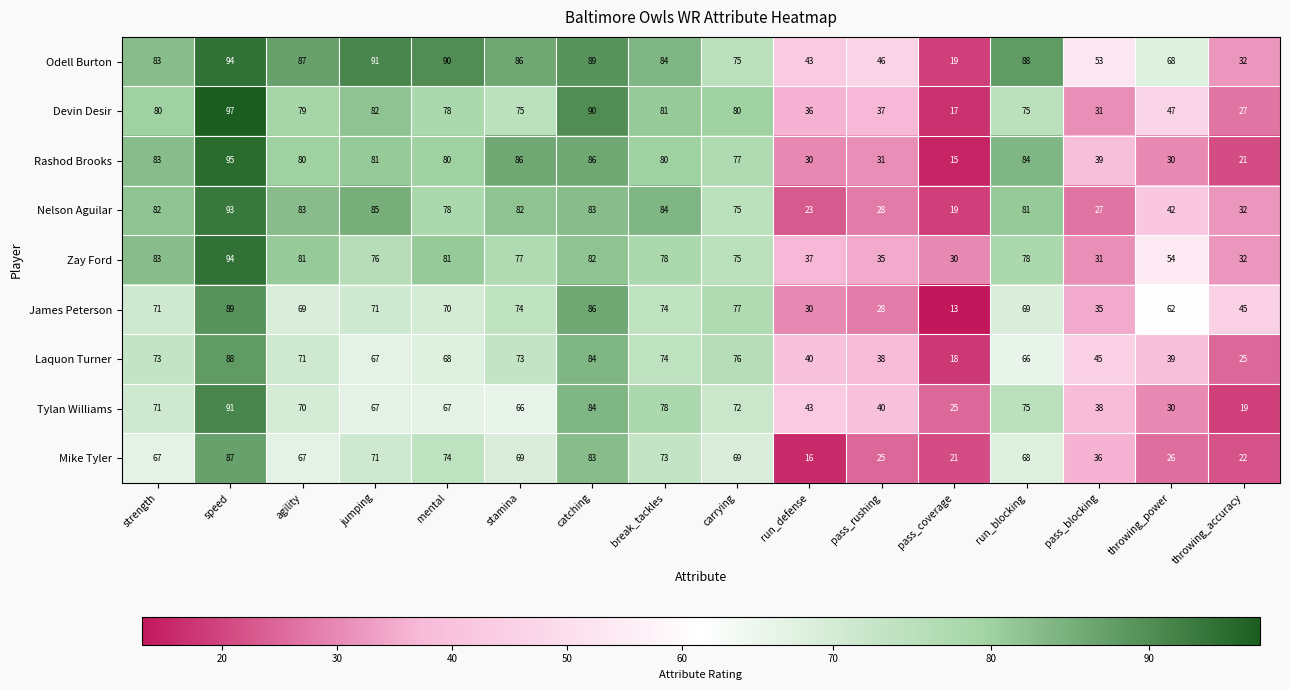

What is the total value across all series at carrying?

676